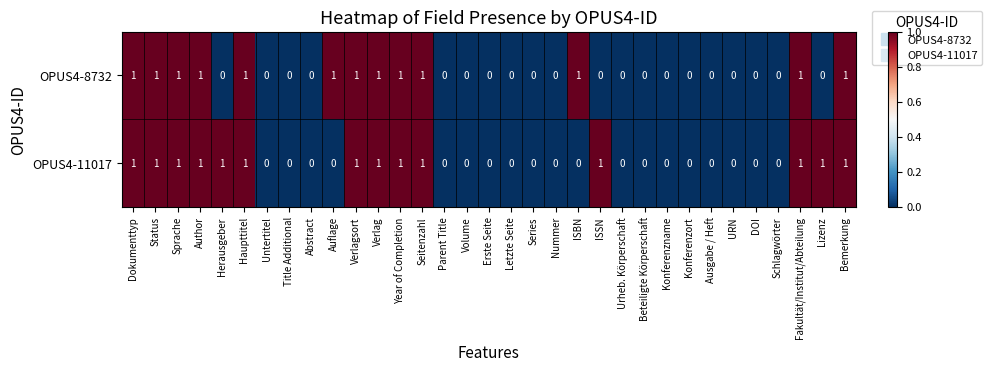

The OPUS4-8732 series shows -1 at URN. True or false?

False